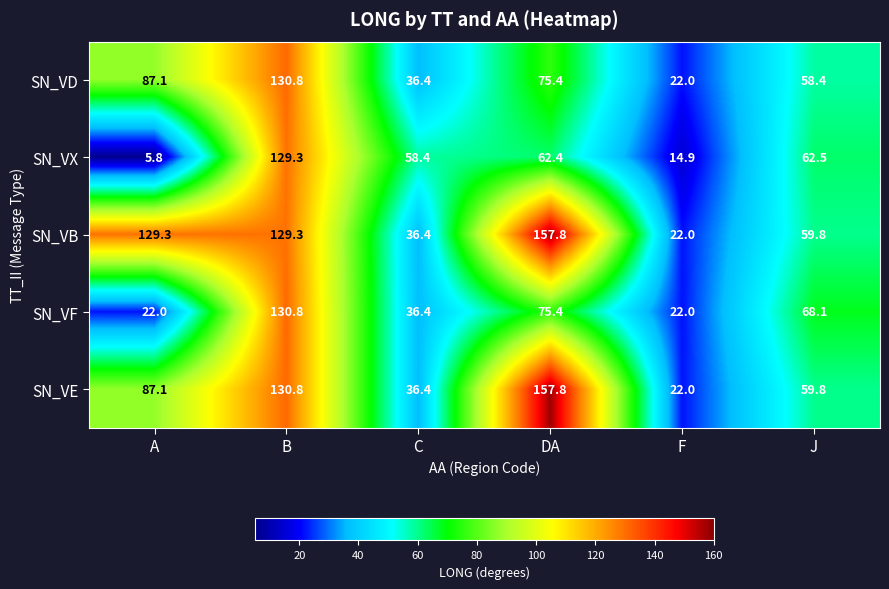

What is the maximum value shown in the chart?

157.8